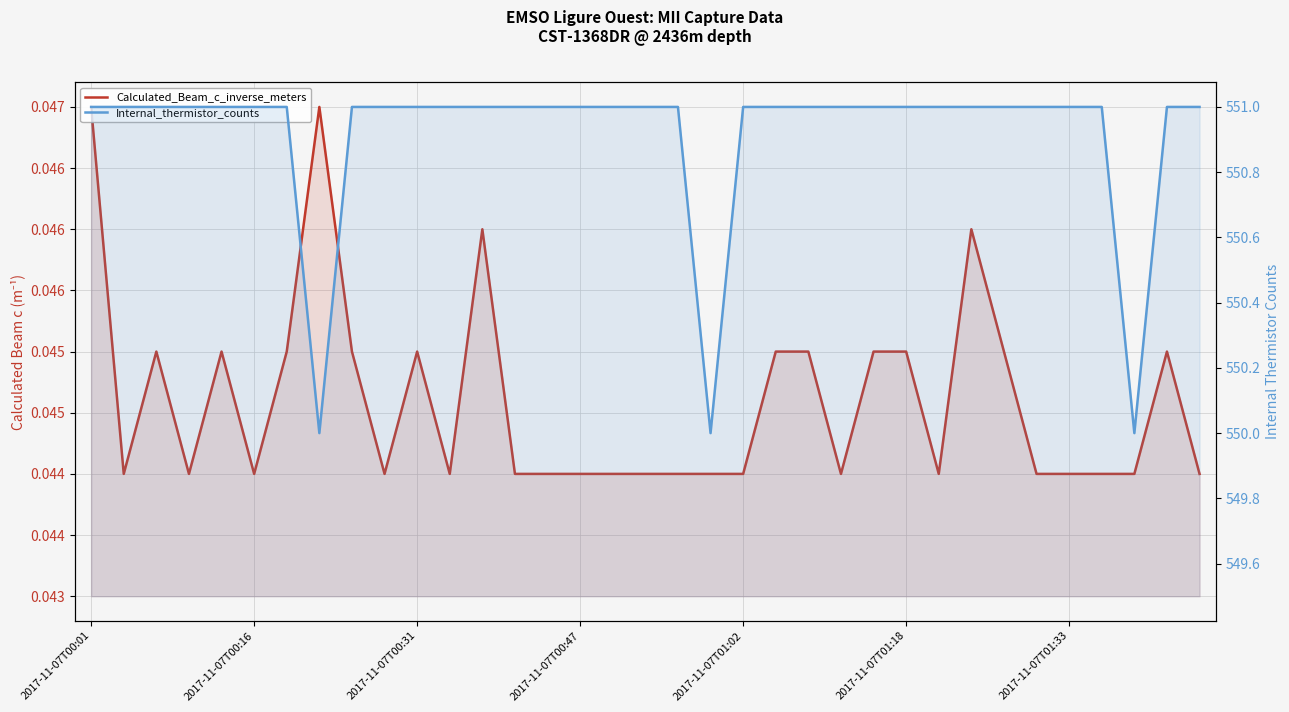

How many data points does each series have?

35